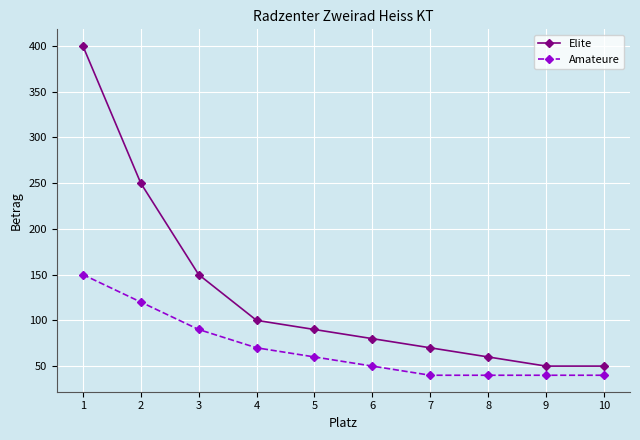

True or false: Amateure and Elite intersect in this chart.

False